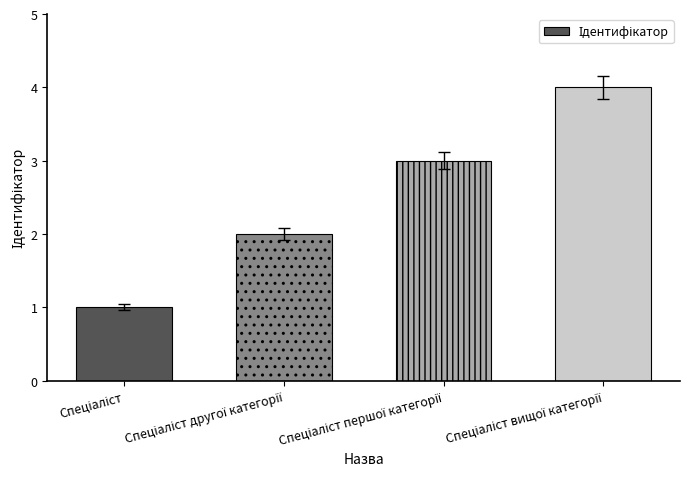

What is the difference between the maximum and minimum values?

3